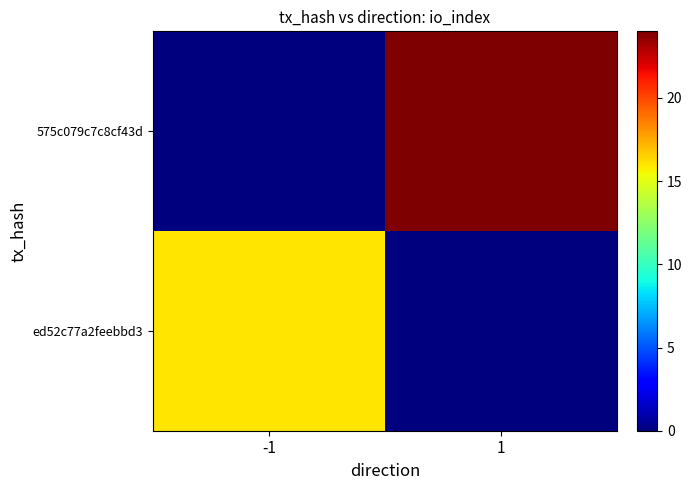

At -1, list the series in order from smallest to largest.

575c079c7c8cf43d, ed52c77a2feebbd3